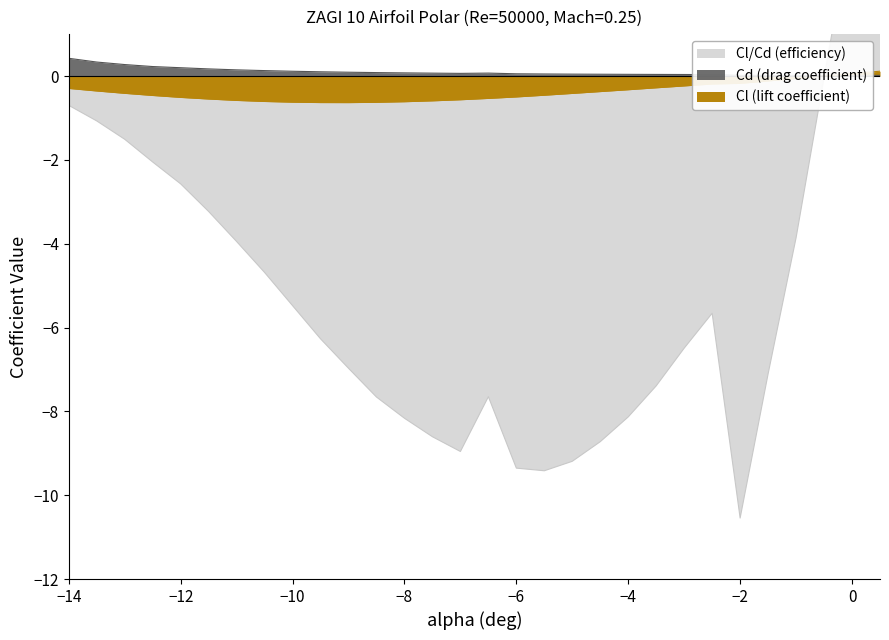

What is the lowest value of the Cl (lift coefficient) series?

-0.6